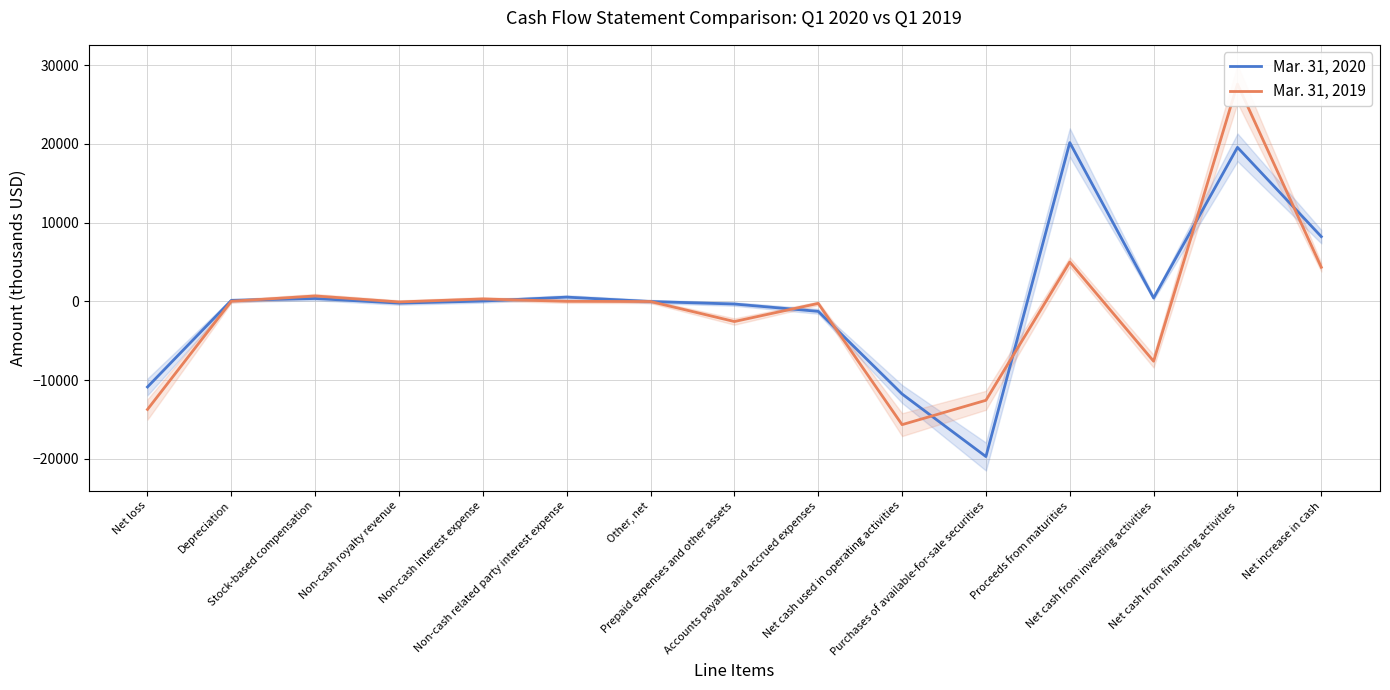

At which label does Mar. 31, 2019 first exceed -23?

Depreciation